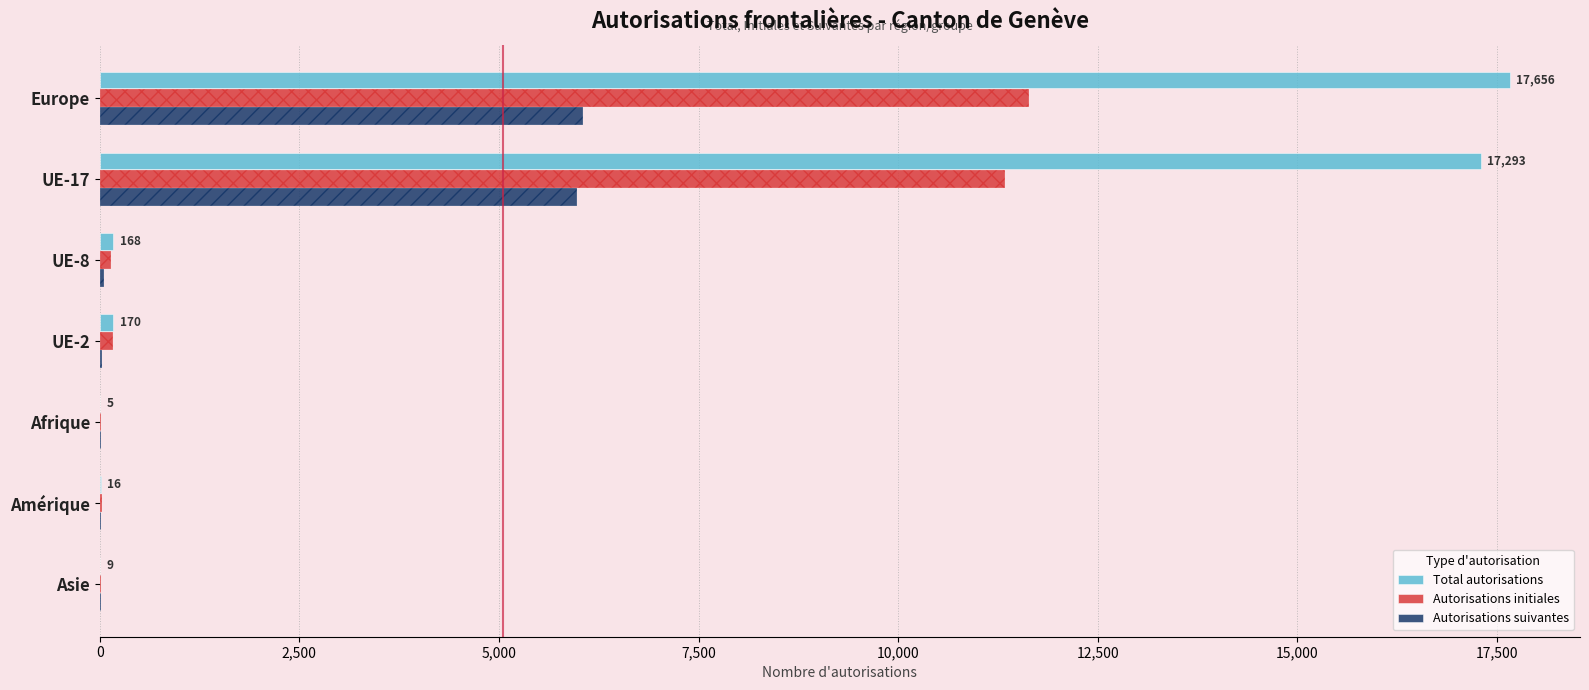

What is the difference between the maximum and second lowest values in the Autorisations suivantes series?

6033